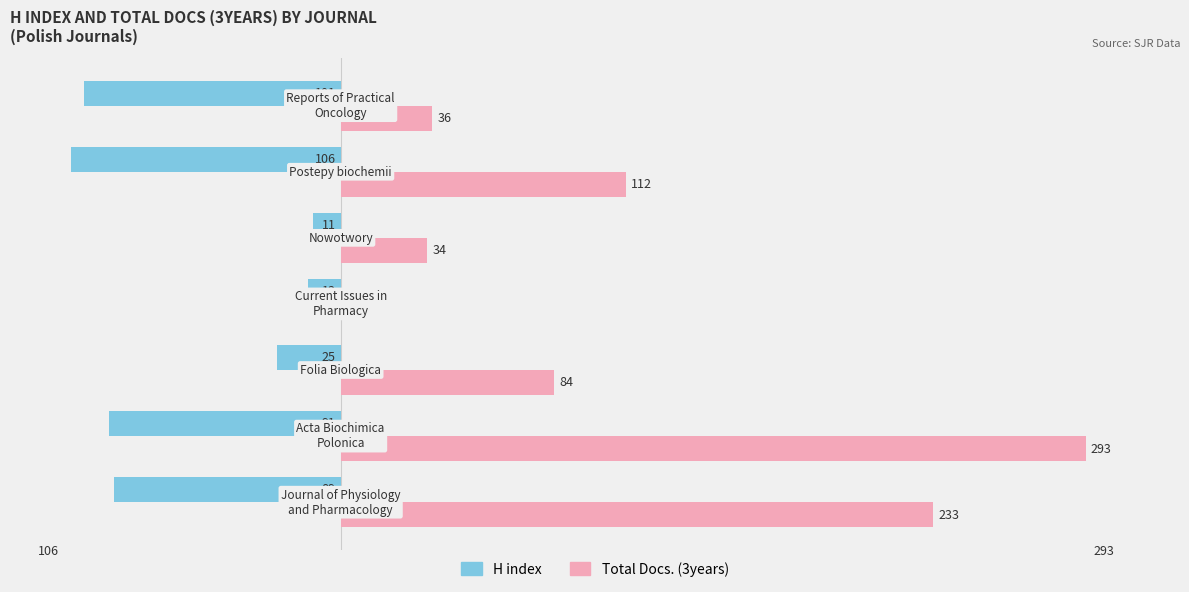

Which series has the largest total across all categories?

Total Docs. (3years)